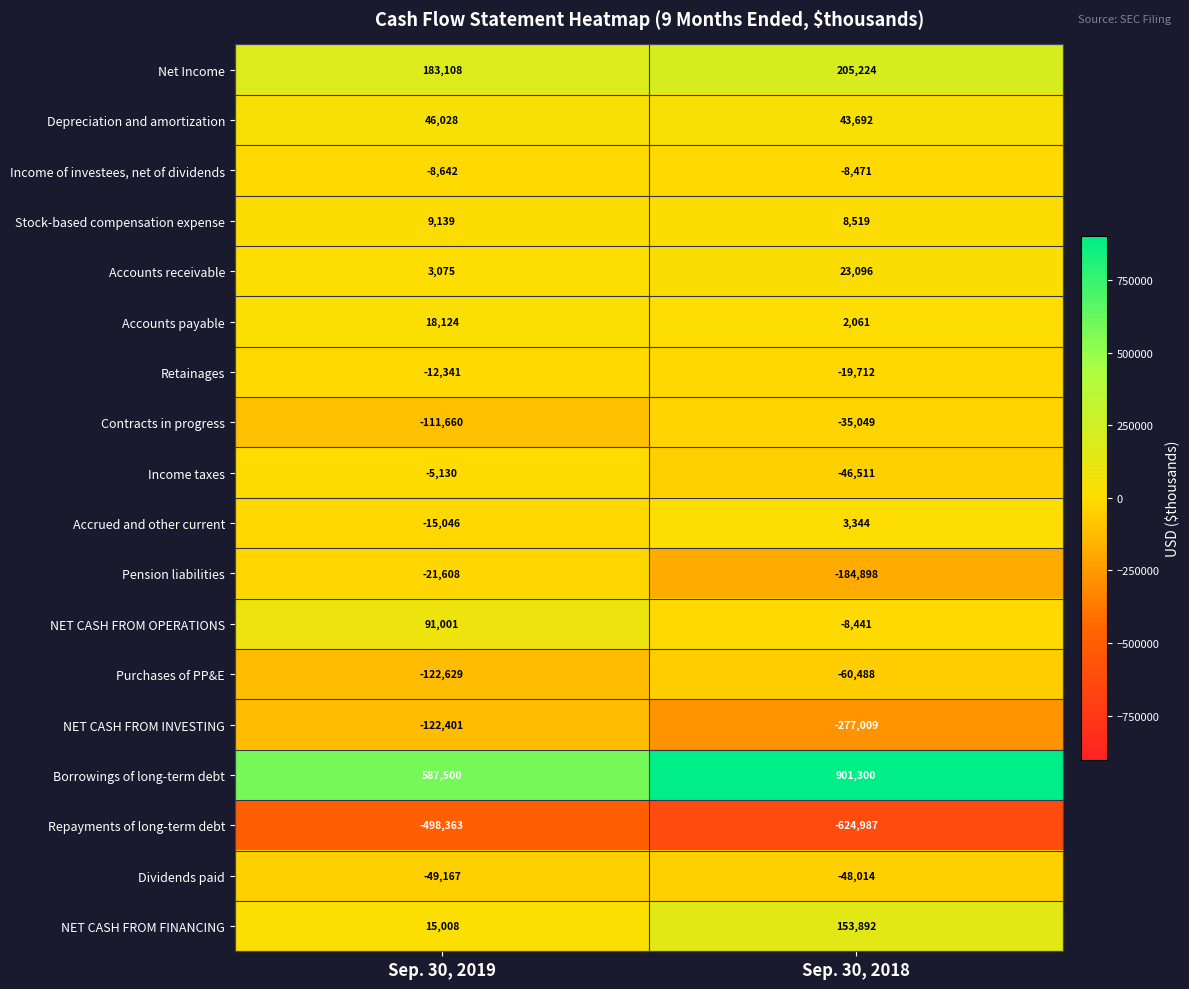

Which series has the widest spread of values?

Borrowings of long-term debt